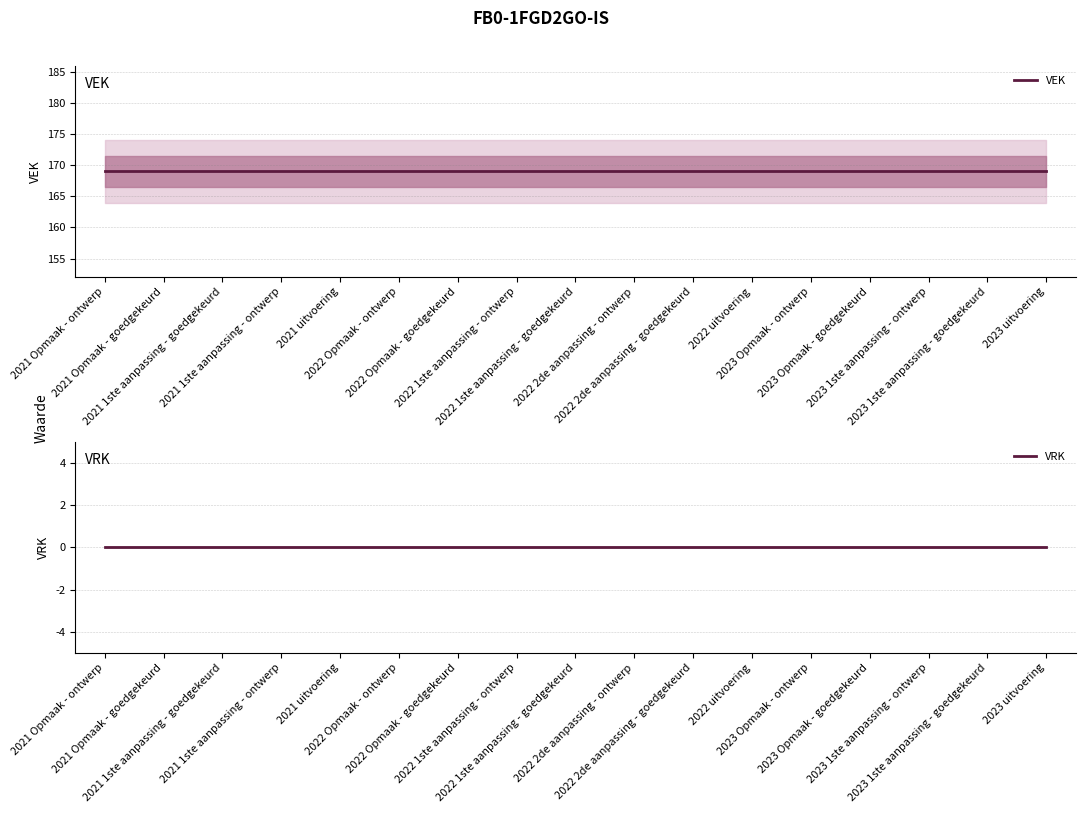

What is the label of the 5th point from the left?

2021 uitvoering